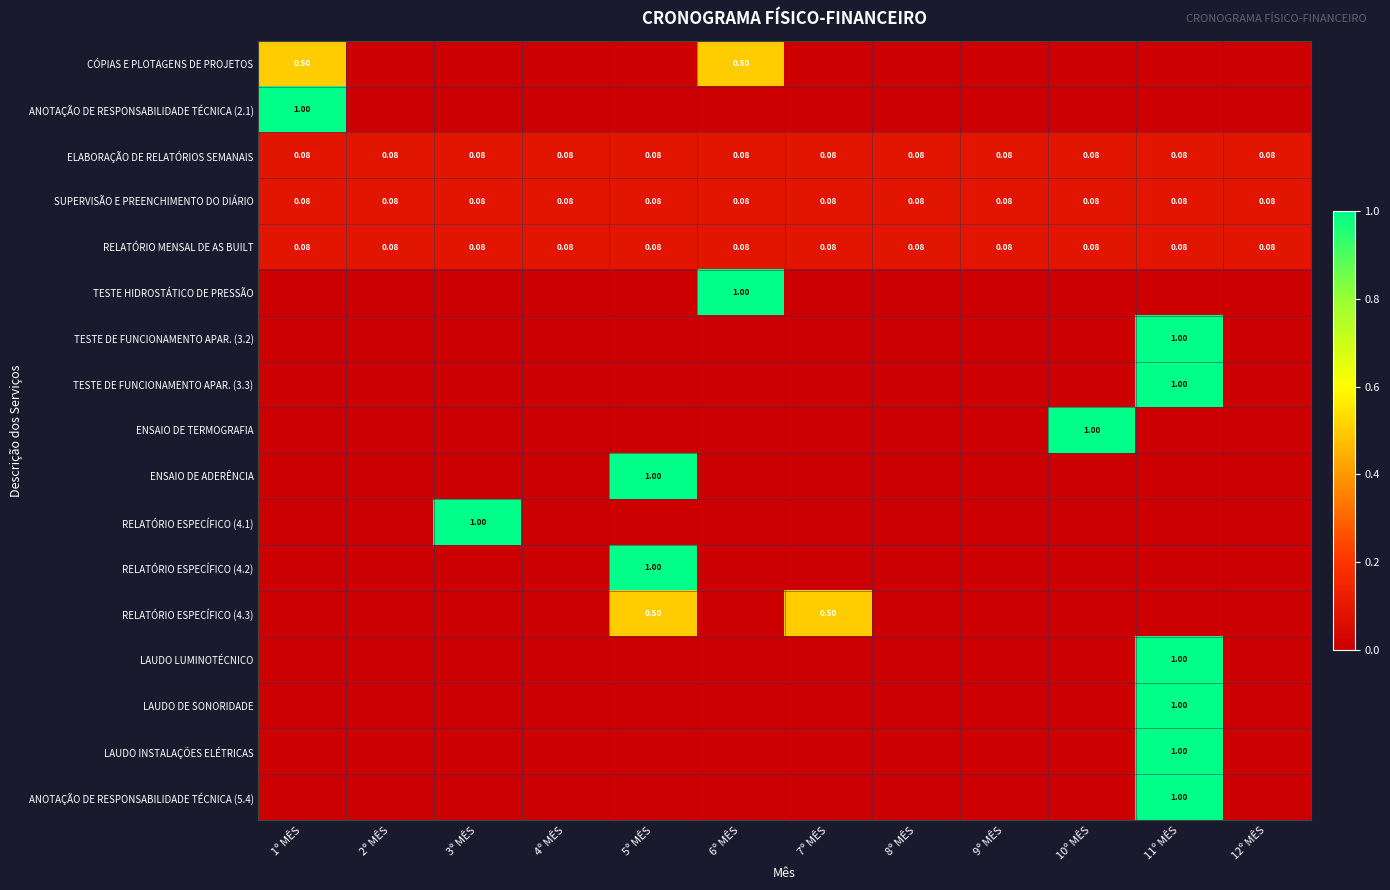

At how many categories does at least one series exceed 0?

12